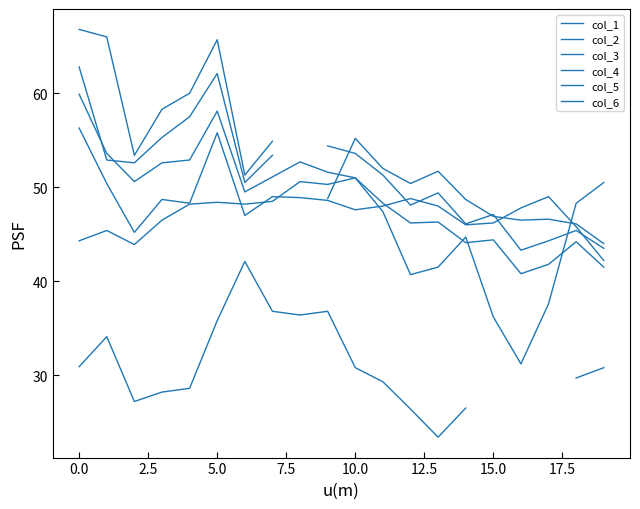

Is it true that col_4 equals 14.0 at 15.0?

False